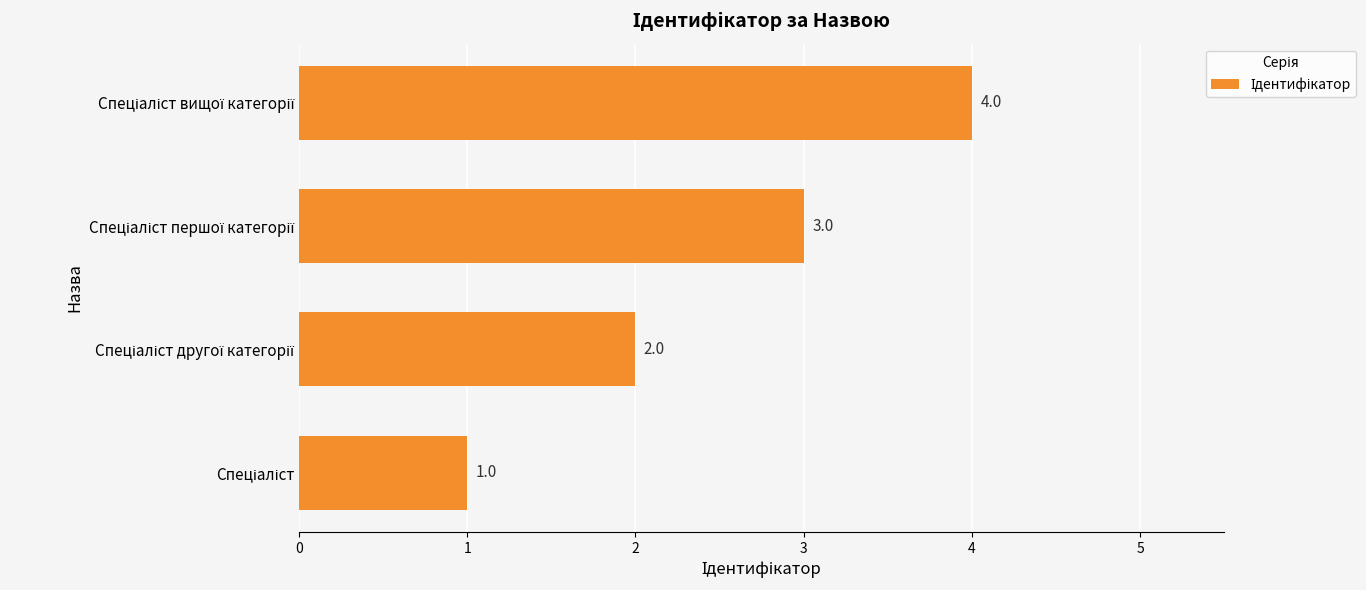

Count the values in the range 2 to 4.

3